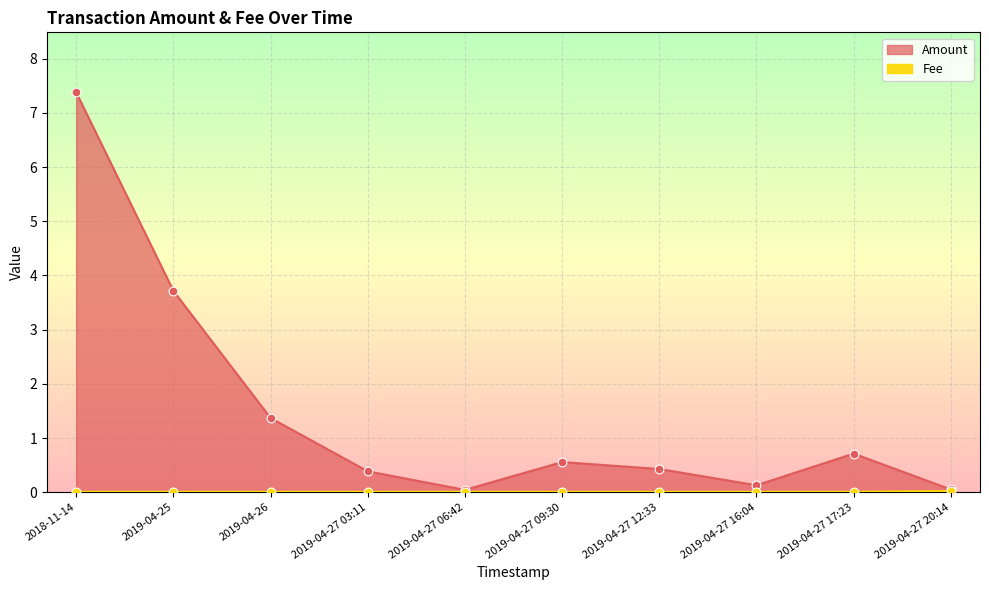

Which series has the largest Y range (max minus min)?

Amount